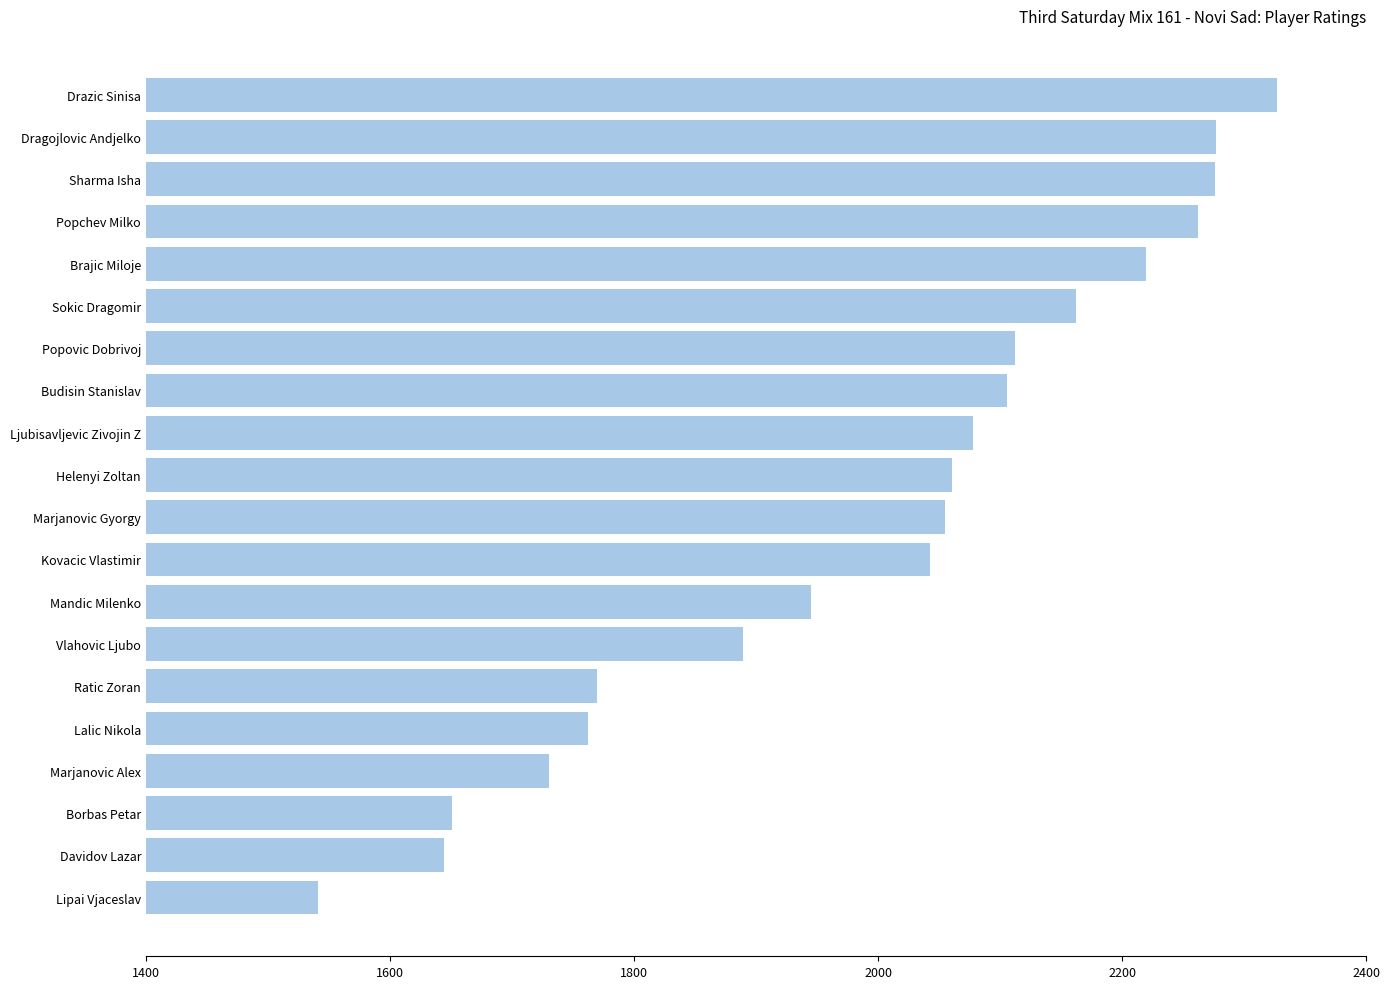

What is the difference between the second highest and minimum values?

736